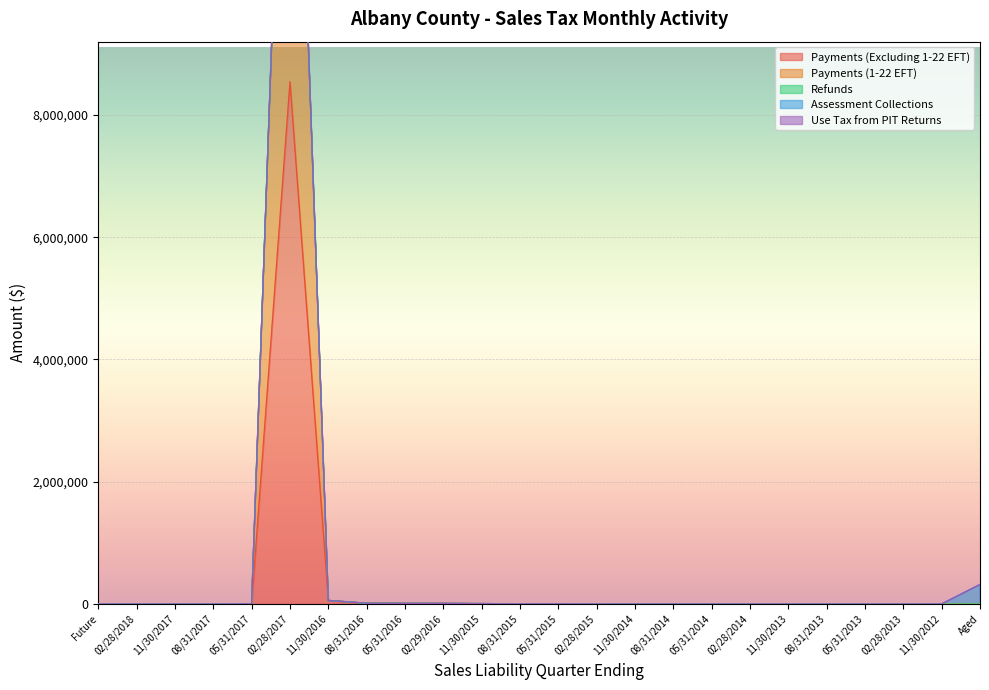

Is the value of Payments (1-22 EFT) at 11/30/2016 greater than the value of Use Tax from PIT Returns at 02/28/2014?

Yes